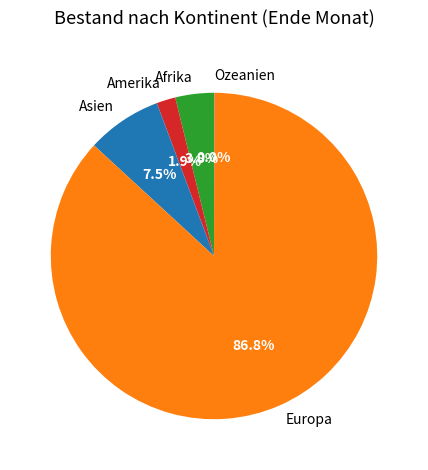

Which slice is the largest?

Europa